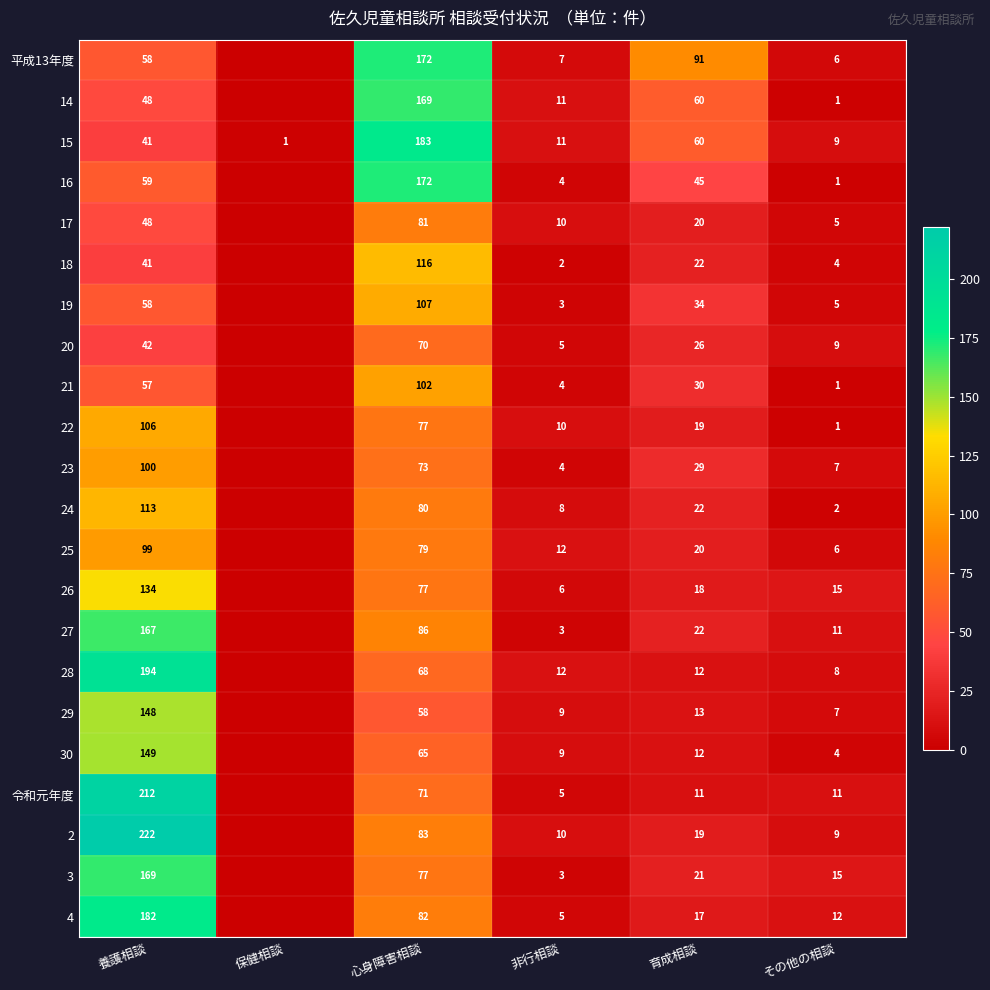

At which label is 15 closest to 92?

育成相談